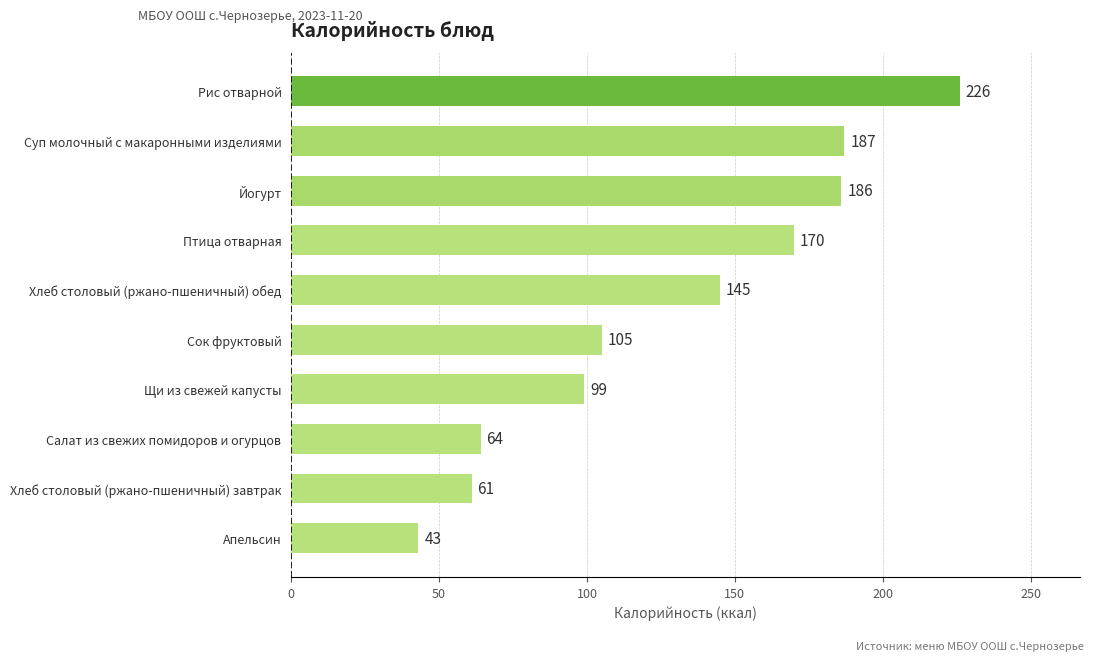

The chart shows a value of 54 at Щи из свежей капусты. True or false?

False